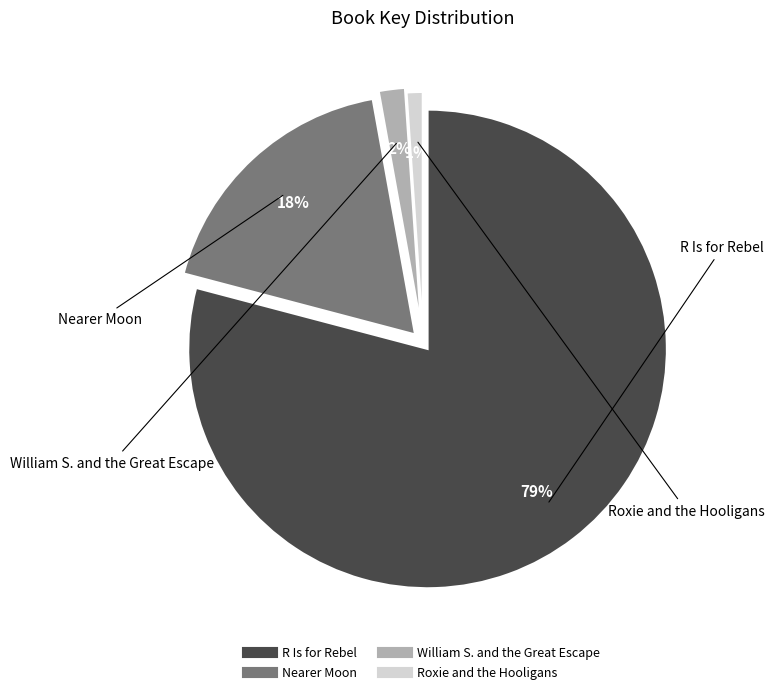

The R Is for Rebel slice represents 79% of the pie. True or false?

True